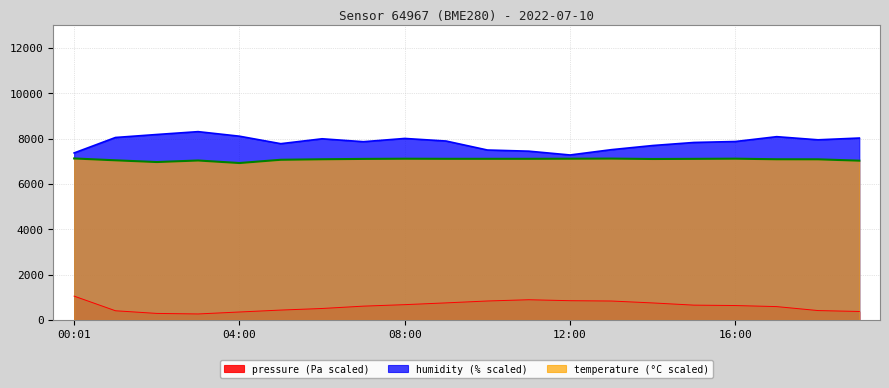

Which has a higher value, 14:00 or 07:00?

14:00